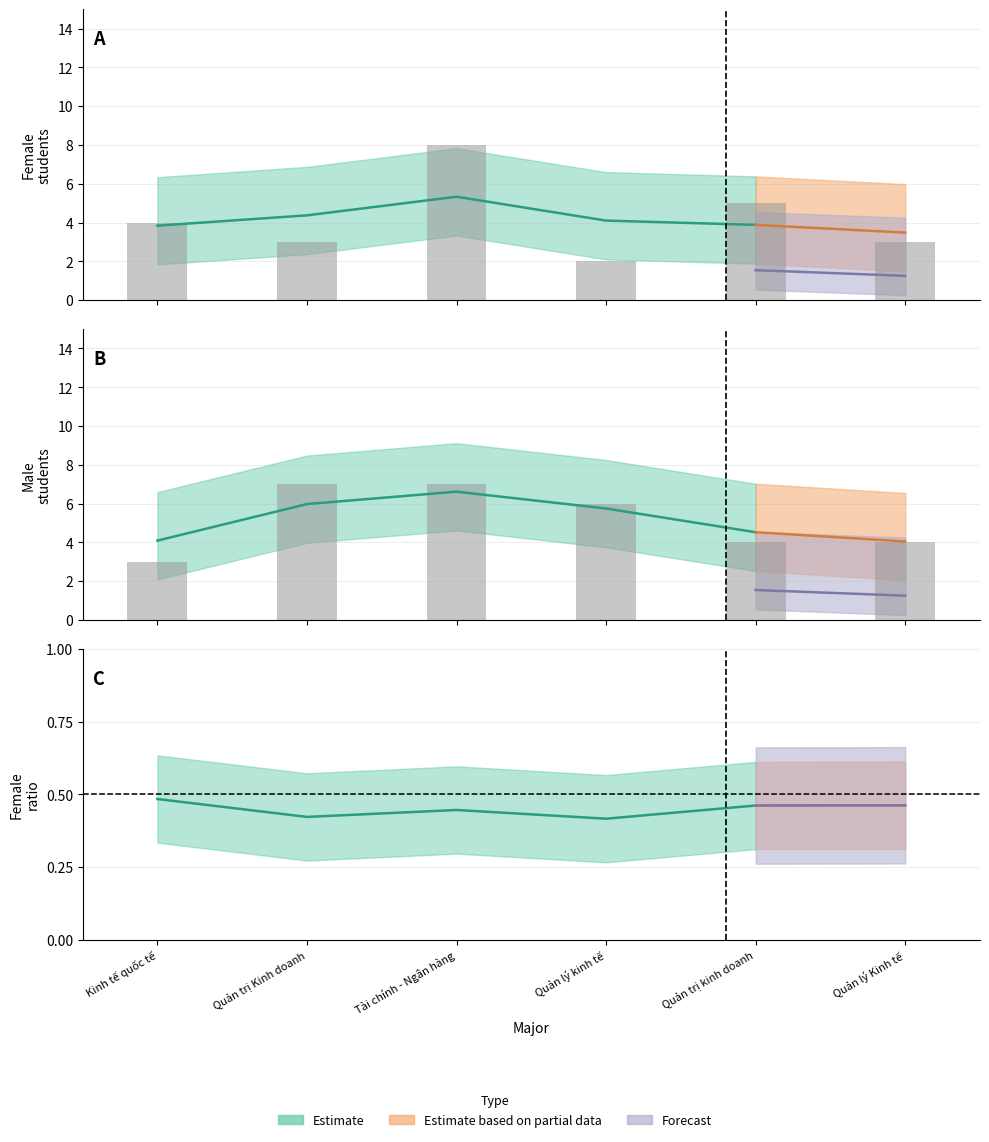

How many data points in Nữ are above 4?

2